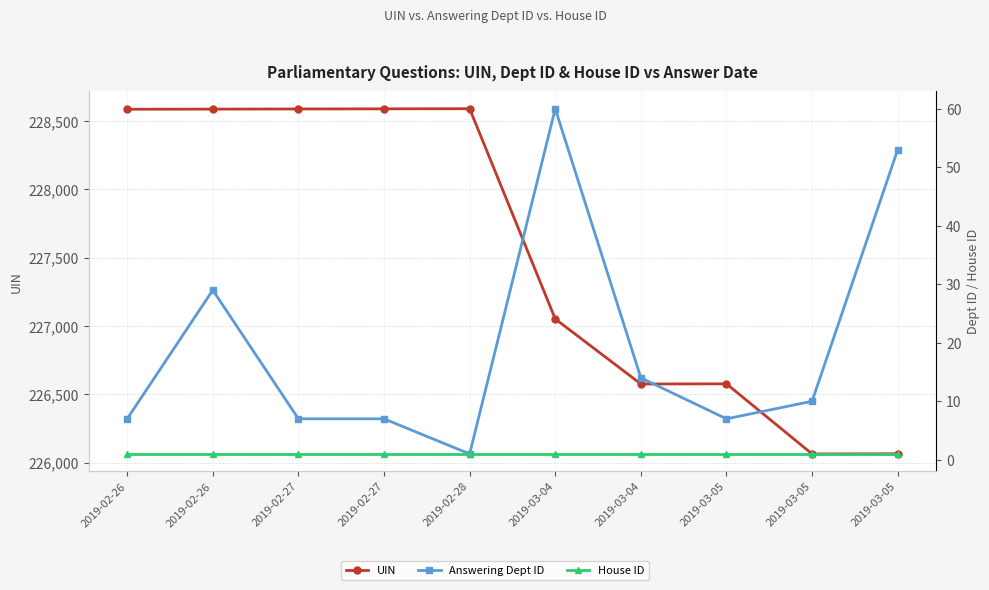

Which series has the largest total across all categories?

UIN